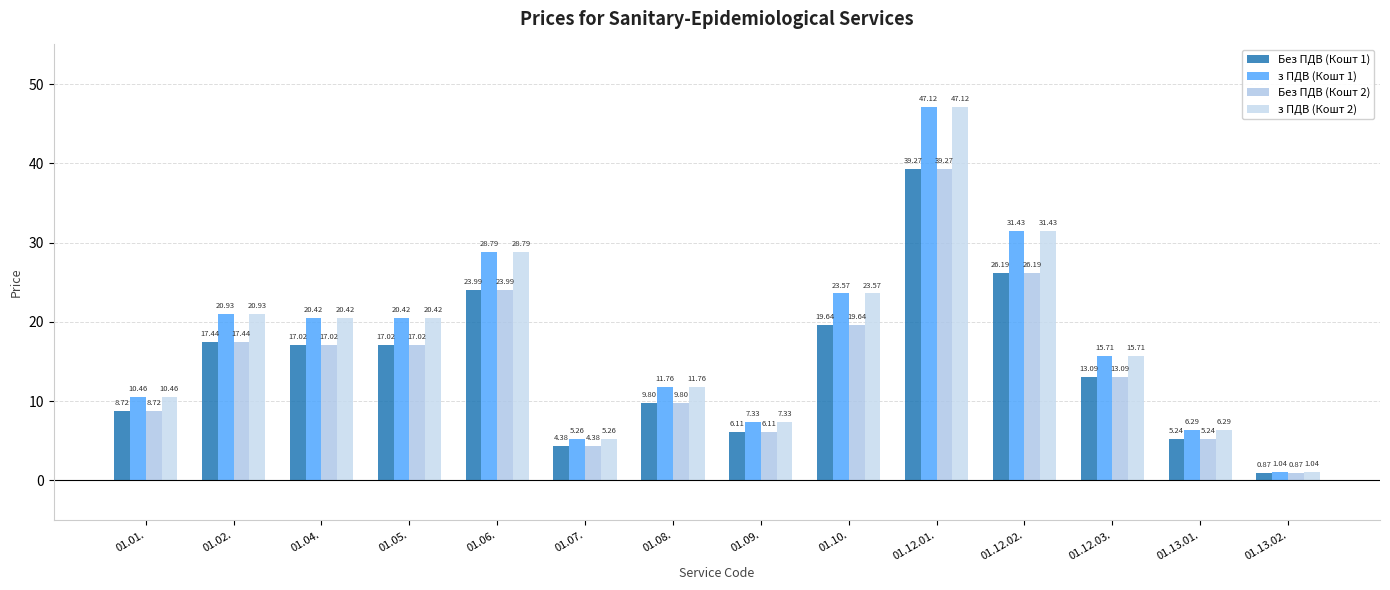

How many data points in з ПДВ (Кошт 1) are above 20?

7